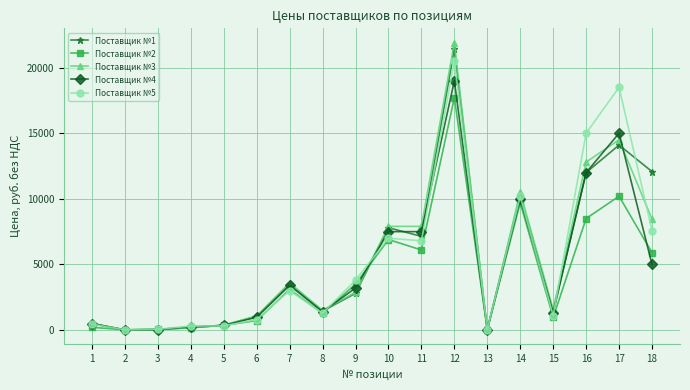

True or false: Поставщик №1 and Поставщик №5 cross at least once.

True